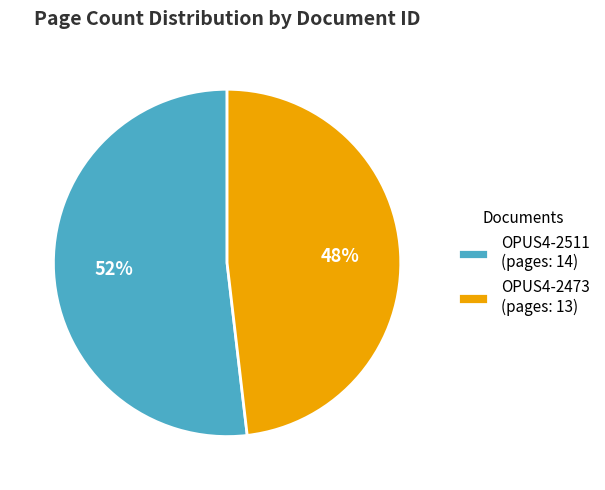

Count the number of slices in the pie.

2